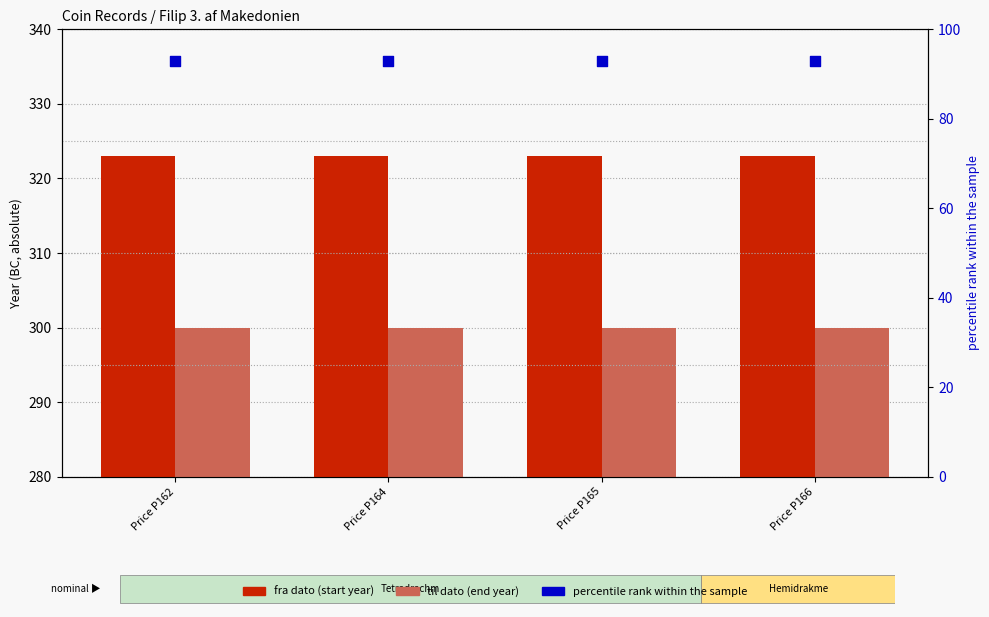

What is the total value across all series at Price P166?

715.9